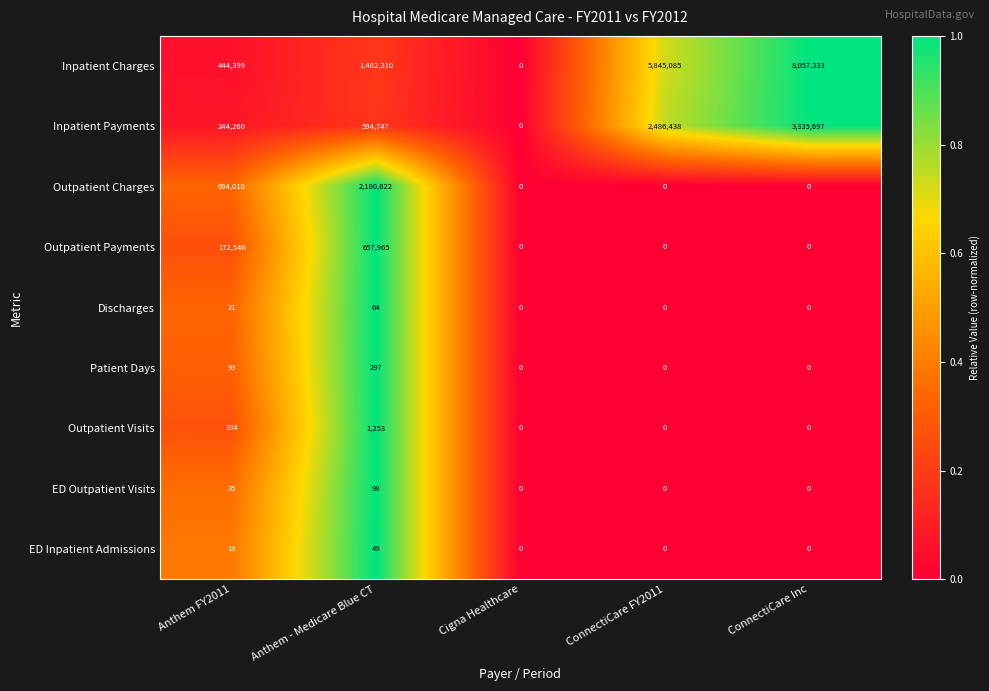

Rank the series by their maximum value, from highest to lowest.

Inpatient Charges, Inpatient Payments, Outpatient Charges, Outpatient Payments, Outpatient Visits, Patient Days, ED Outpatient Visits, Discharges, ED Inpatient Admissions